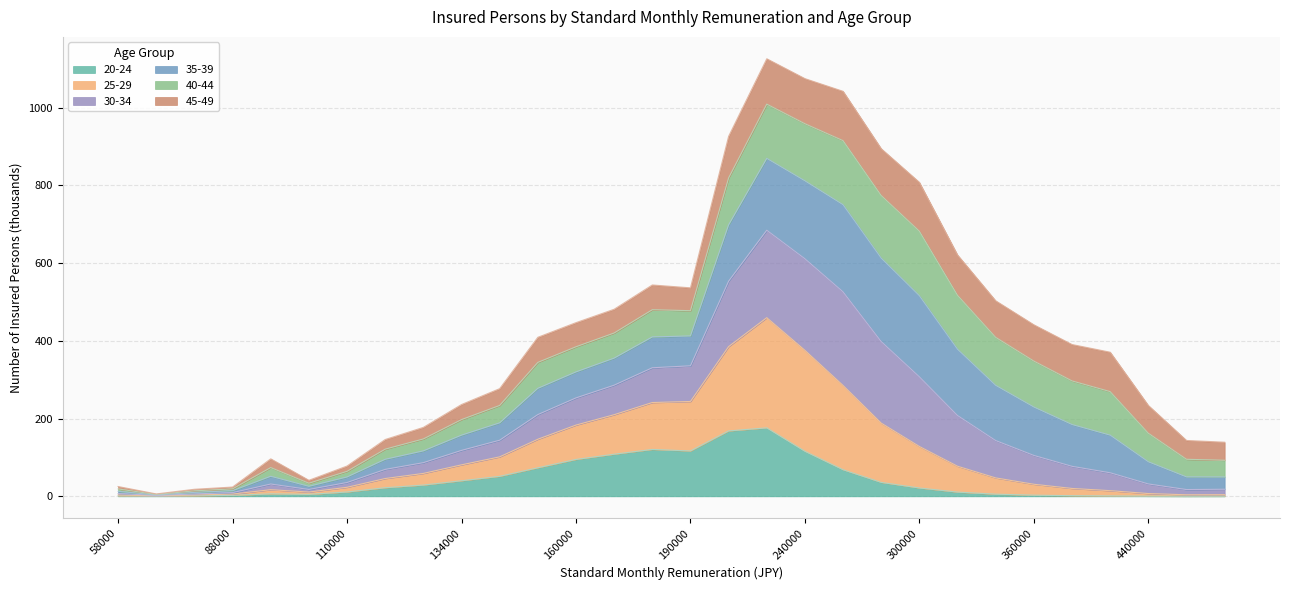

What is the maximum value for 20-24?

176.2